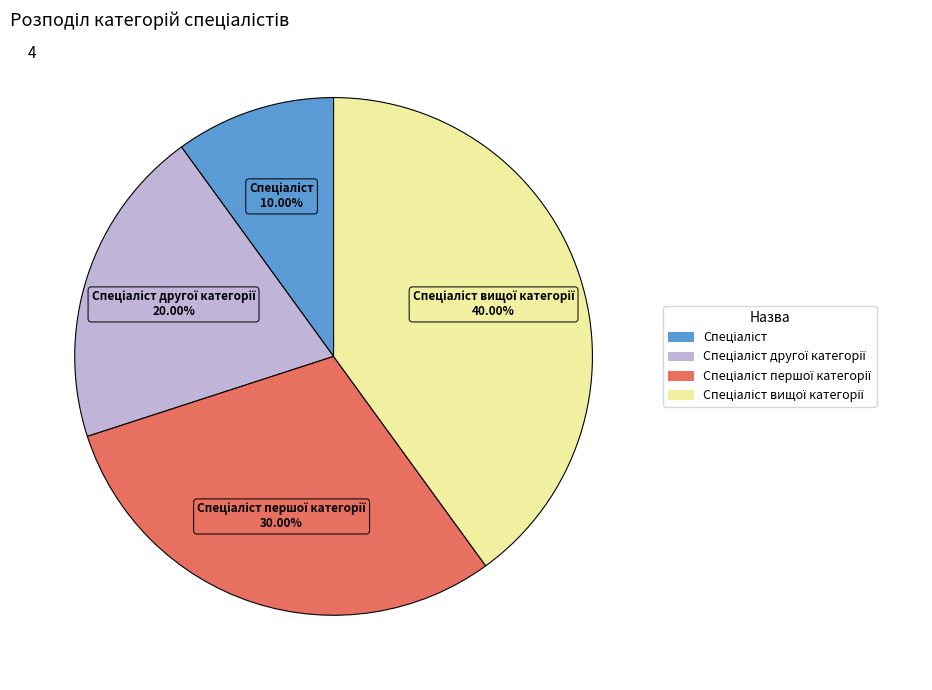

Is there any slice that represents more than half of the pie?

No